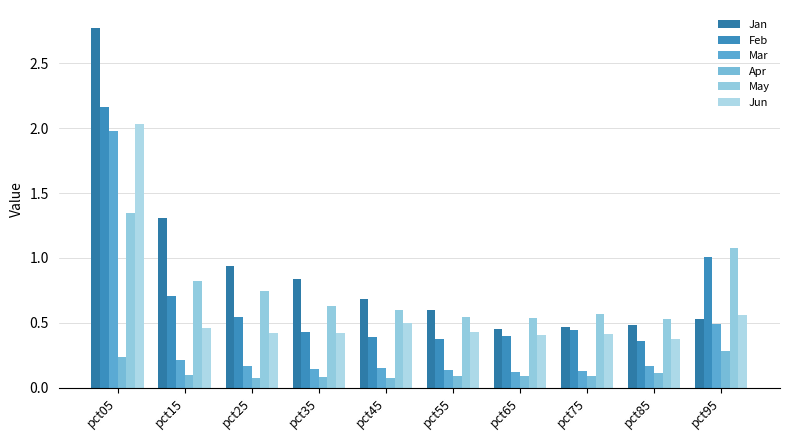

Rank the series at pct65 from highest to lowest value.

May, Jan, Jun, Feb, Mar, Apr